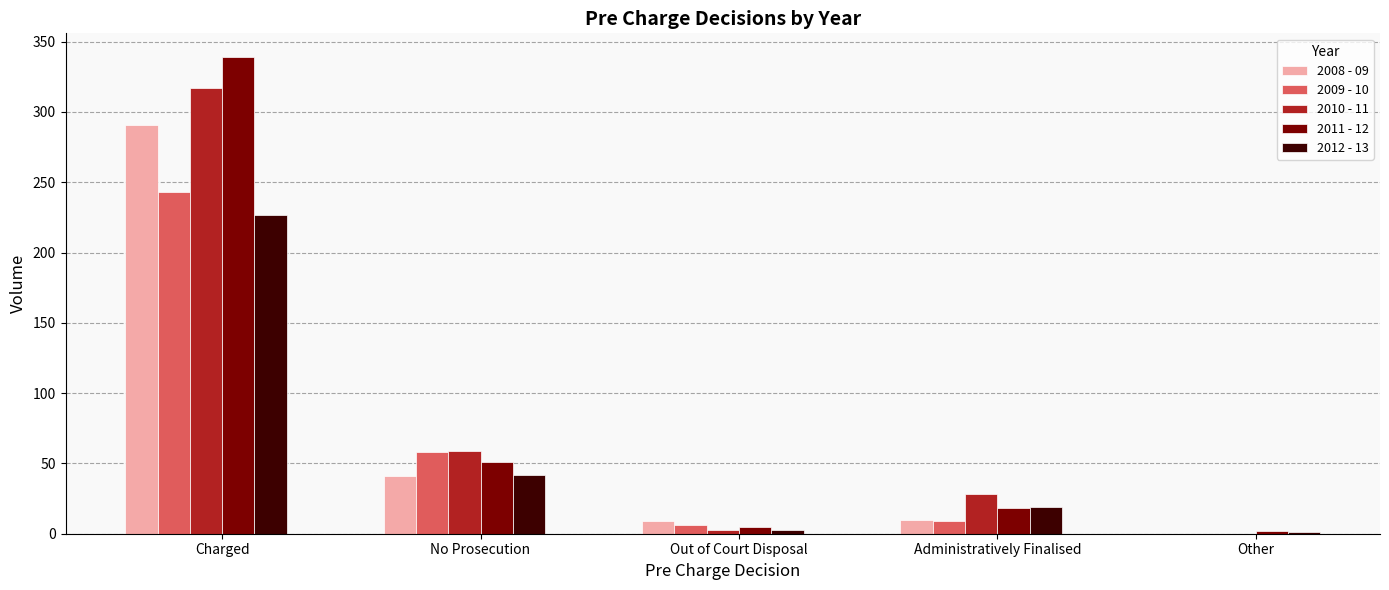

How many distinct data groups are displayed?

5